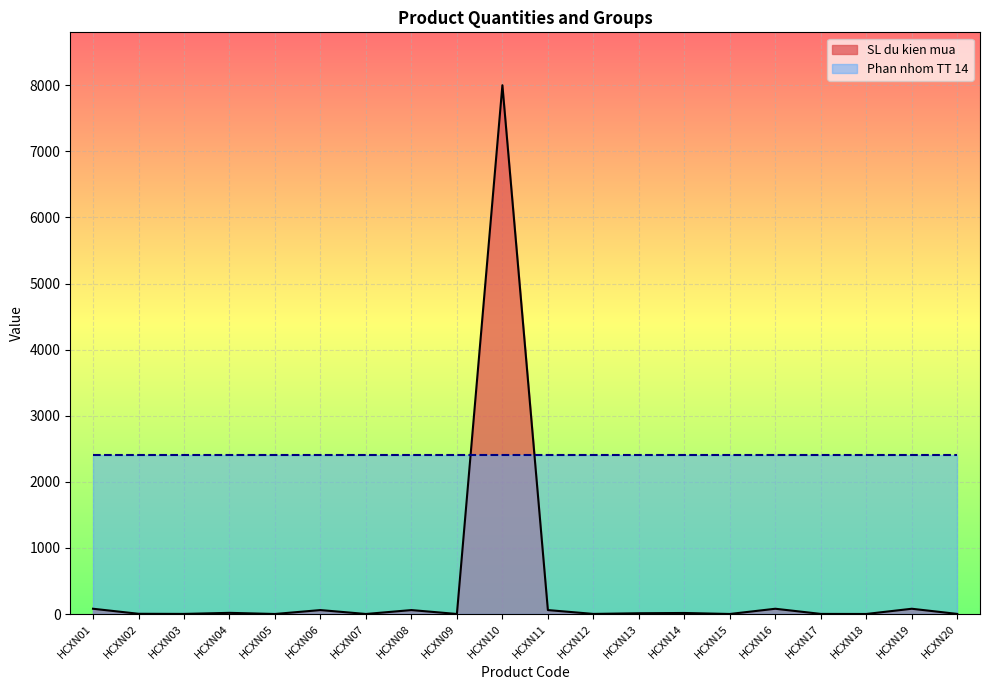

How many lines are shown in the chart?

2